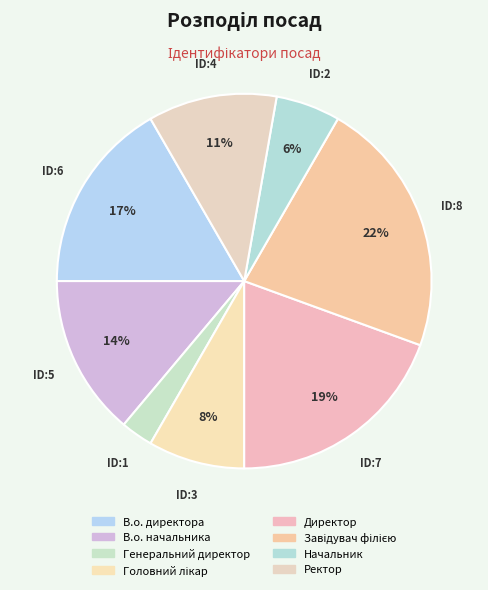

What portion of the pie excludes Ректор?

88.9%